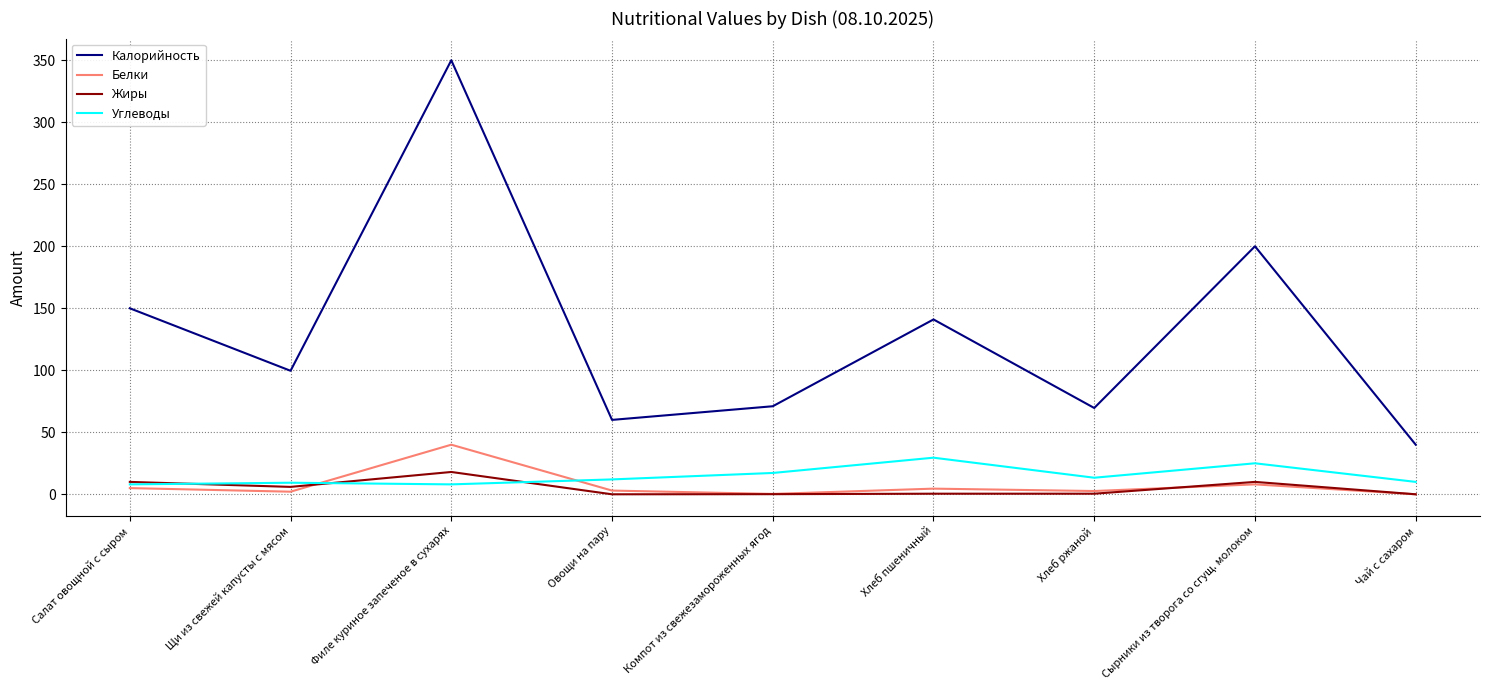

Is this an area chart (filled region under the line)?

No